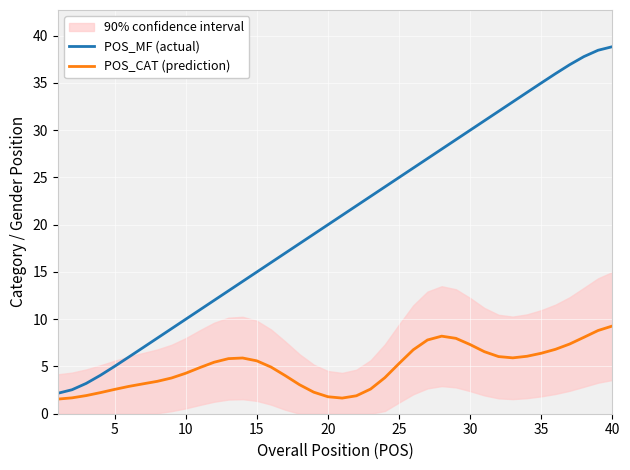

True or false: POS_MF (actual) has more than 1 interior local peaks.

False